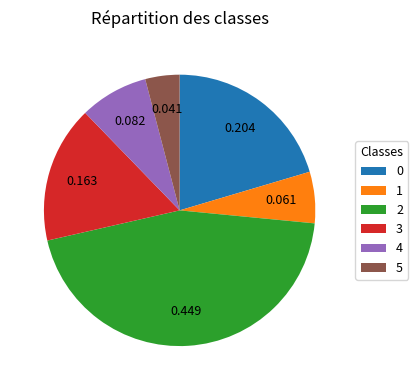

Does 3 represent more than half of the total?

No